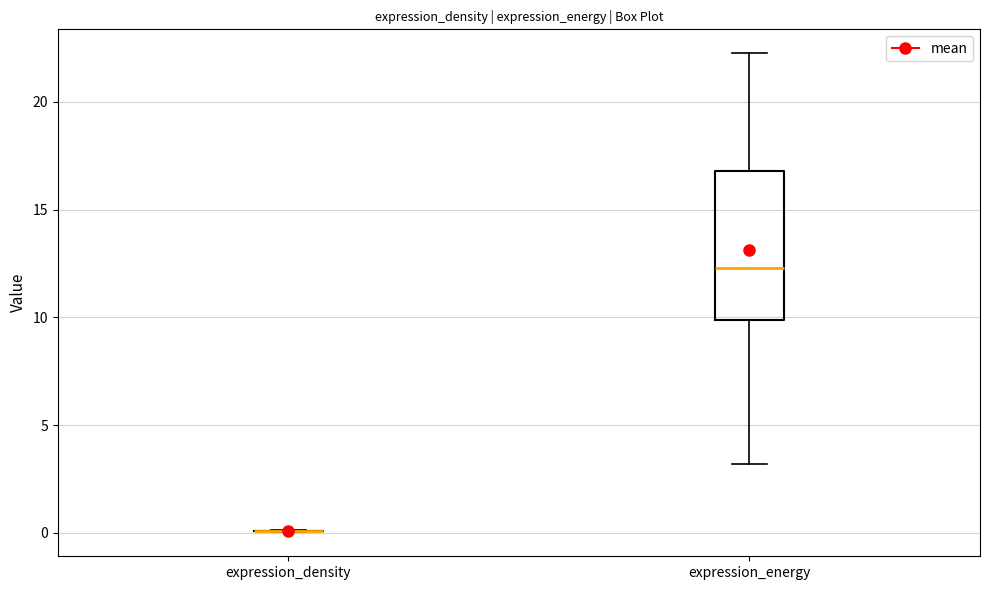

Reading left to right, transcribe this box plot: for each box, give where its median line is, the range the box spans, and where its two whiskers end, as read against the y-axis. The values are not printed on the chart, so give them approximately, as read against the axis.

expression_density: box collapsed to a line at 0.0, whiskers 0.0 to 0.0
expression_energy: median 12.5, box 10.0 to 17.0, whiskers 3.0 to 22.5